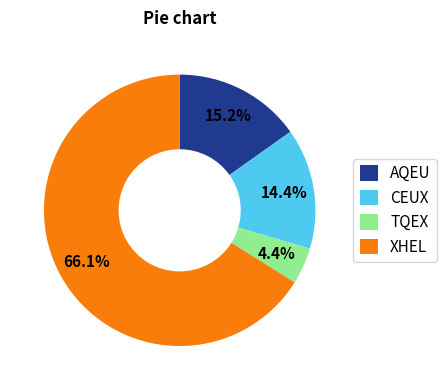

How many slices are in this pie chart?

4